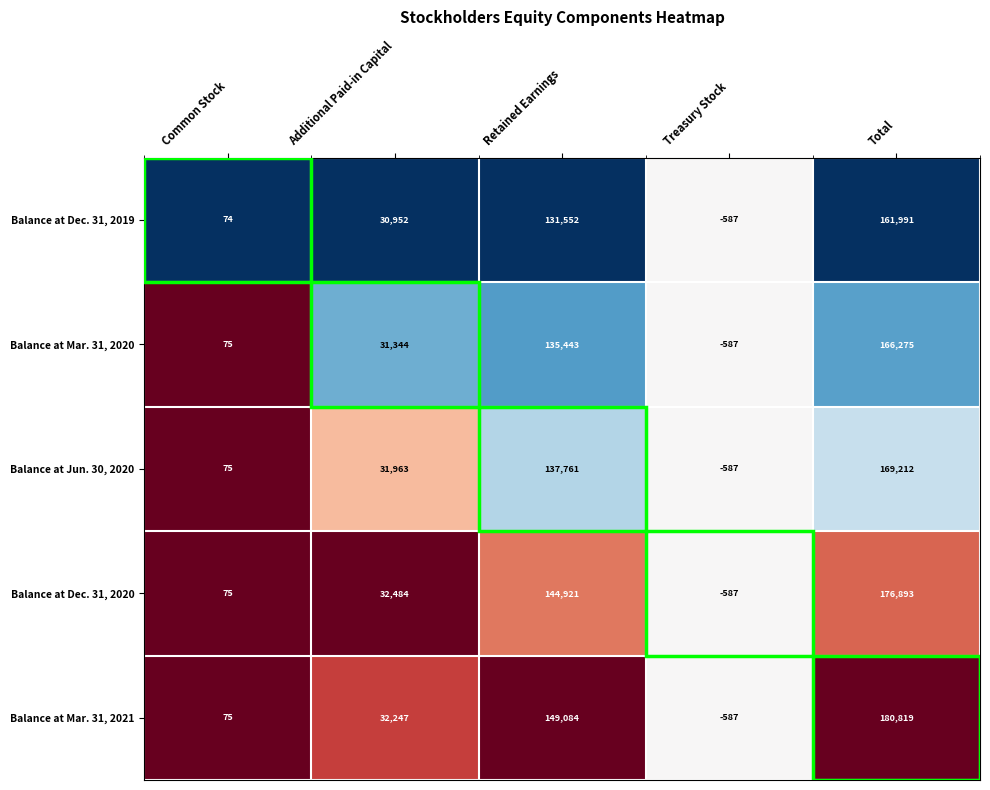

What is the total value across all series at Total?

855190